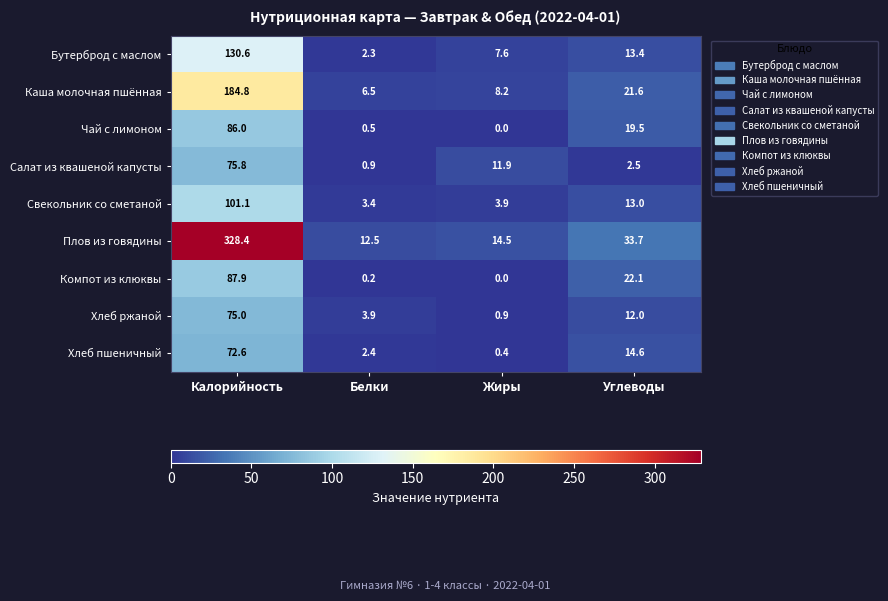

How many series are shown in this chart?

9